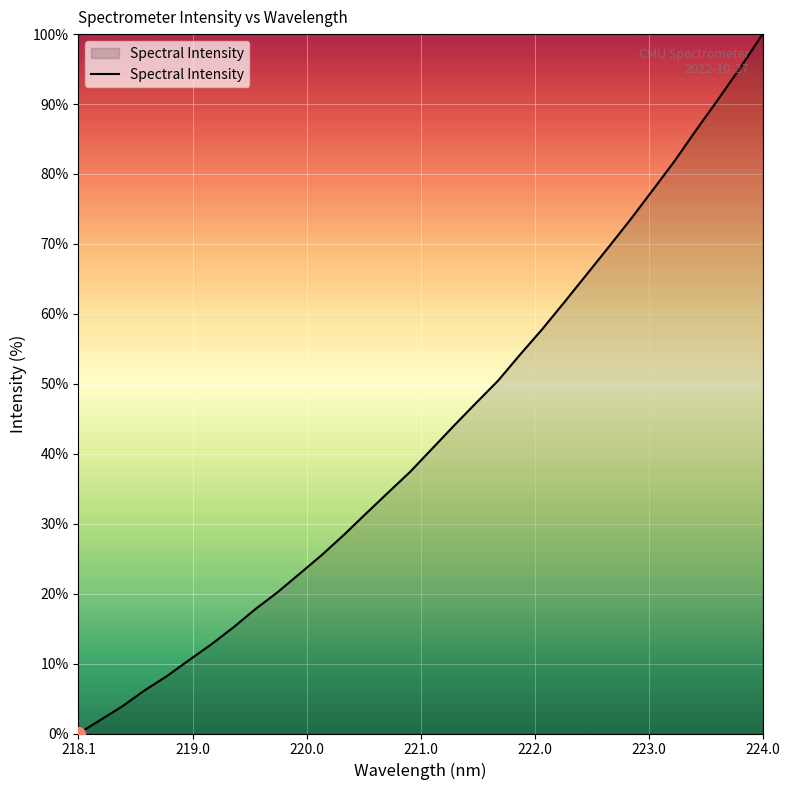

What is the difference between the maximum and minimum values?

100.0